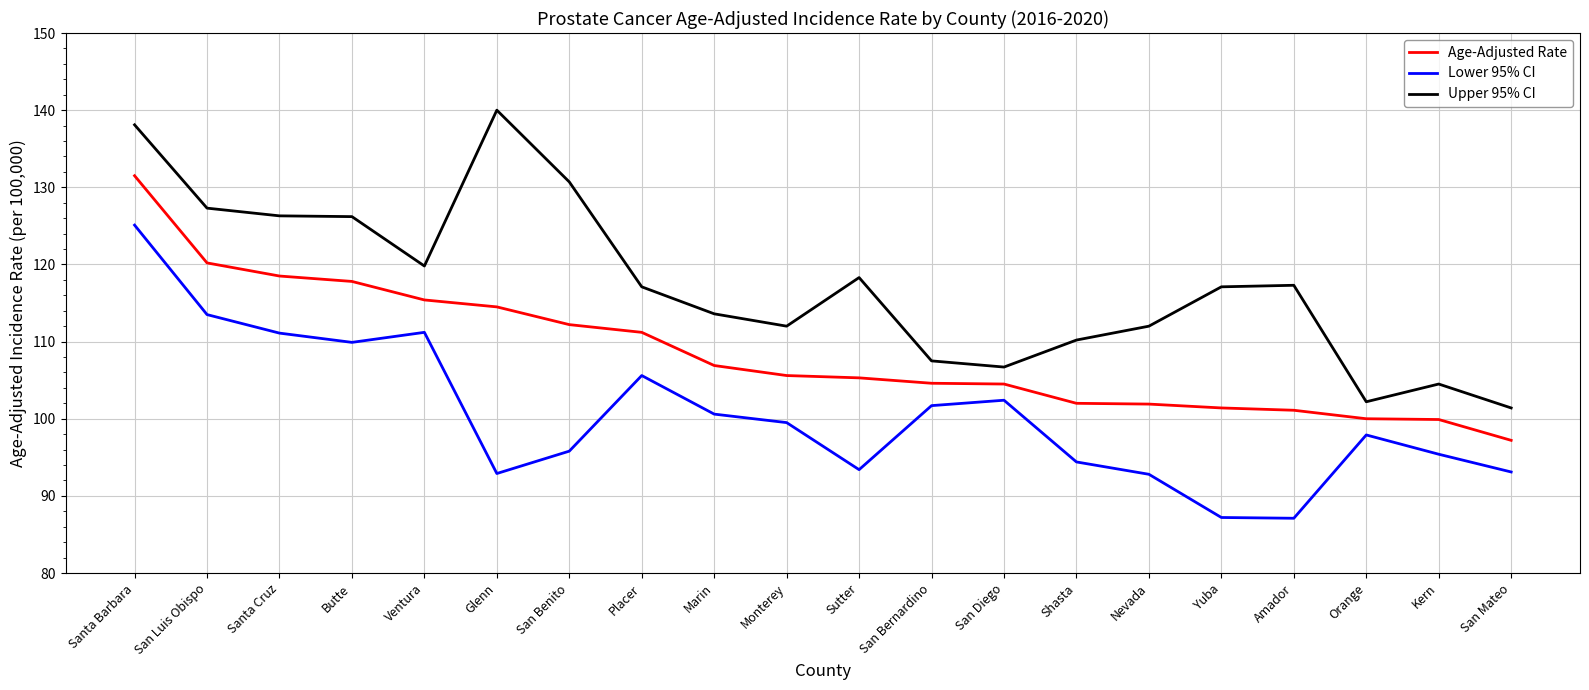

In Lower 95% CI, how many points are lower than both neighbors (excluding endpoints)?

4